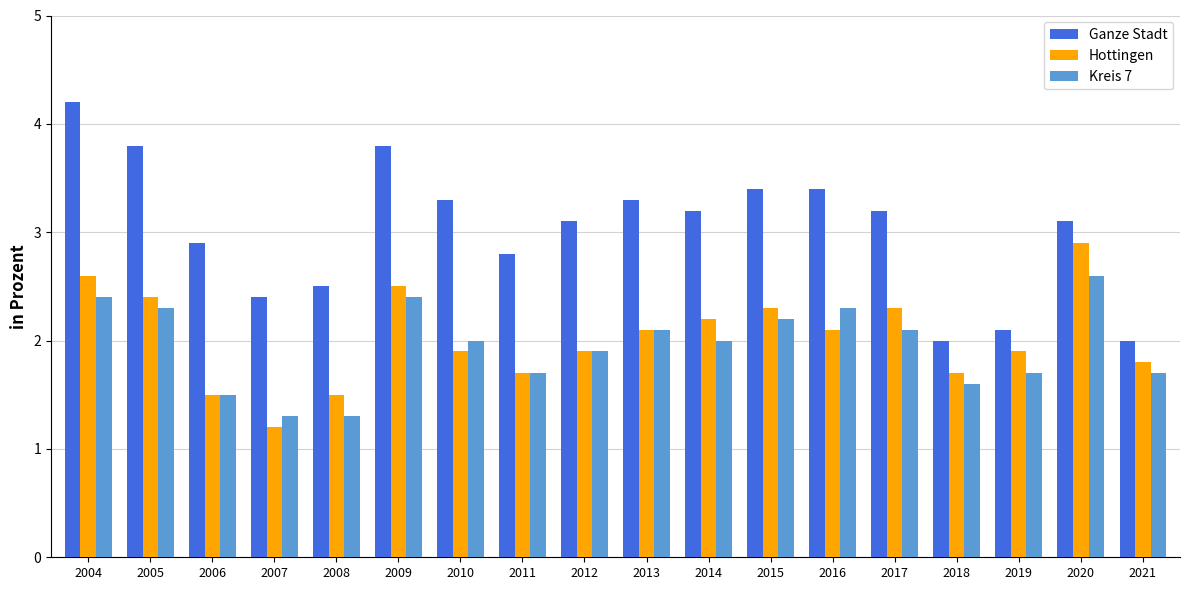

Is the value of Kreis 7 at 2014 greater than the value of Ganze Stadt at 2015?

No